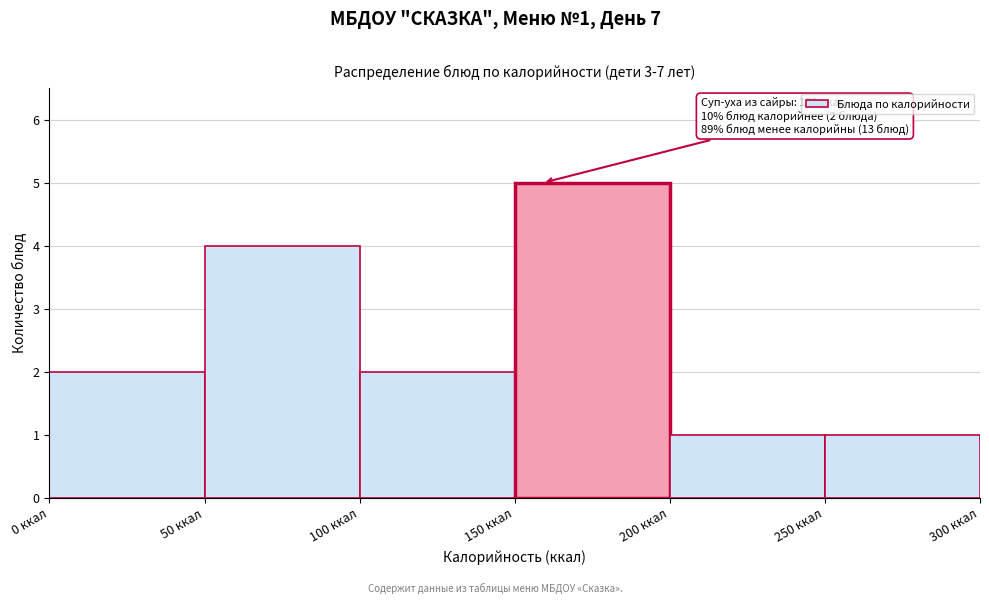

Over which range of the x-axis is the bar tallest?

150 to 200